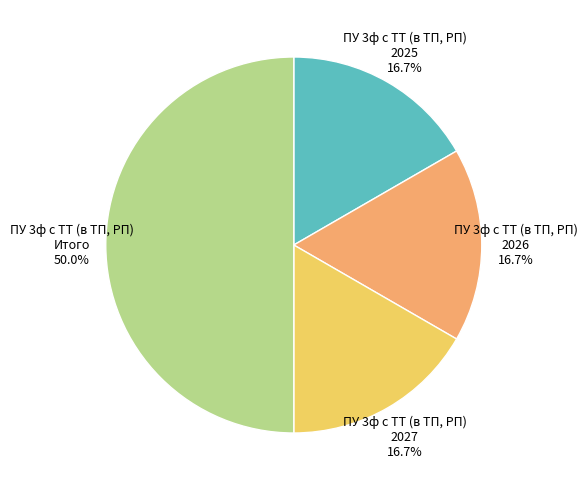

Is ПУ 3ф с ТТ (в ТП, РП) 2027 the majority of the pie?

No